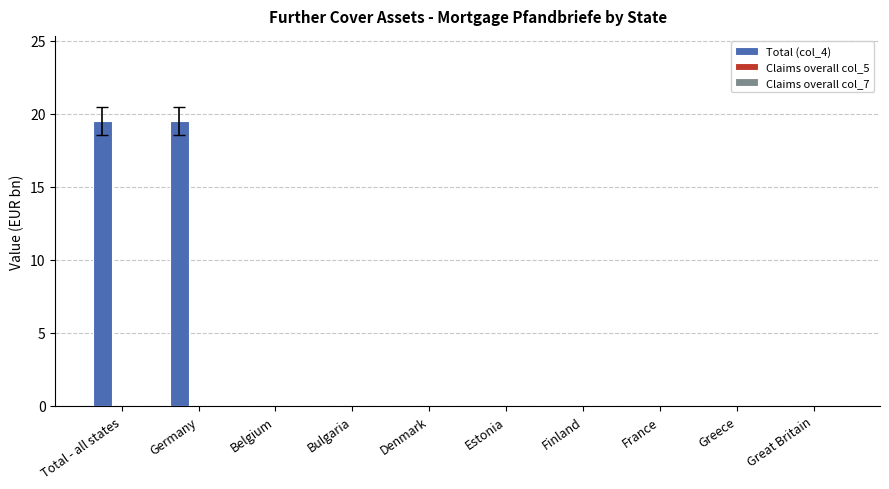

Which has a higher value, Total - all states or Estonia?

Total - all states